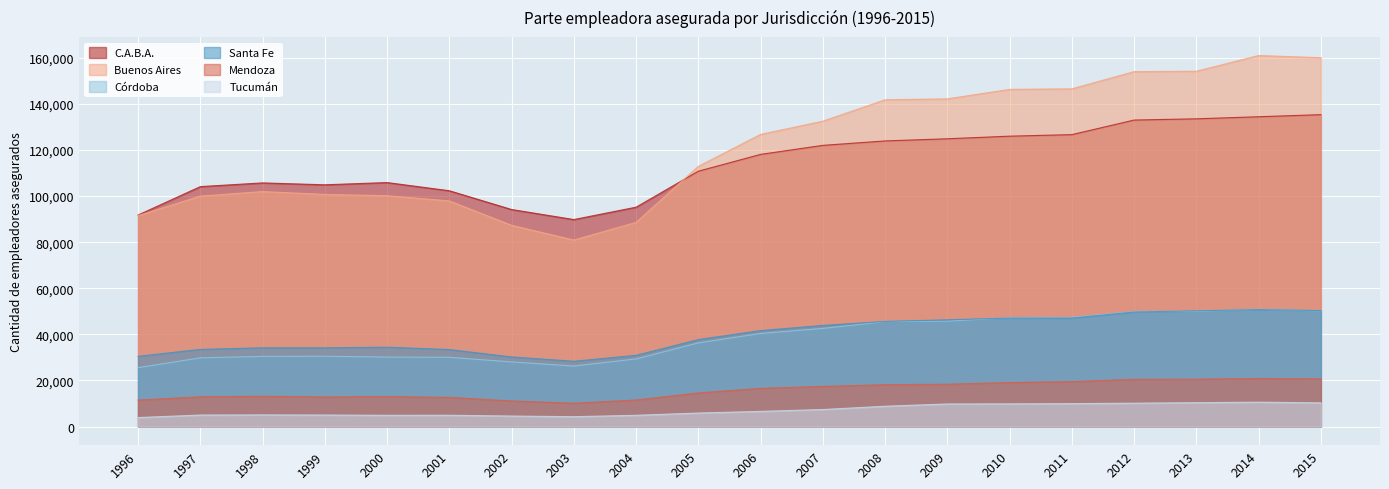

Where does the Buenos Aires series first go above 126770?

2007